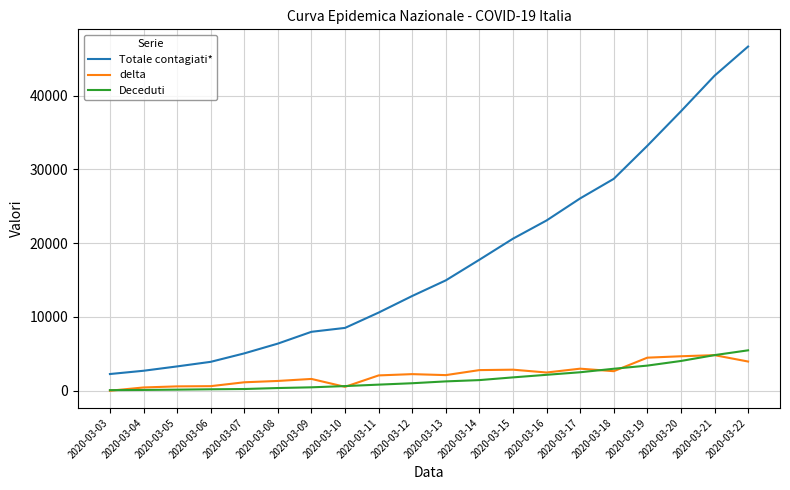

Which series changed the most between 2020-03-06 and 2020-03-12?

Totale contagiati*